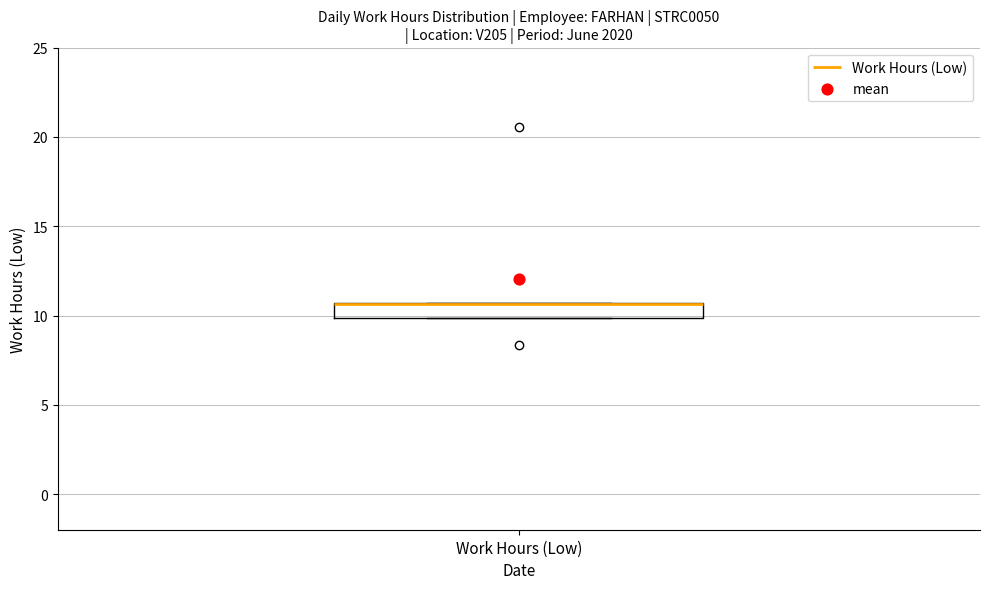

Read this box plot against the y-axis: the position of the median line, the range covered by the box, and the ends of both whiskers. The values are not printed on the chart, so give them approximately, as read against the axis.

median 10.5 (drawn on the box's upper edge), box 10.0 to 10.5, whiskers 10.0 to 10.5